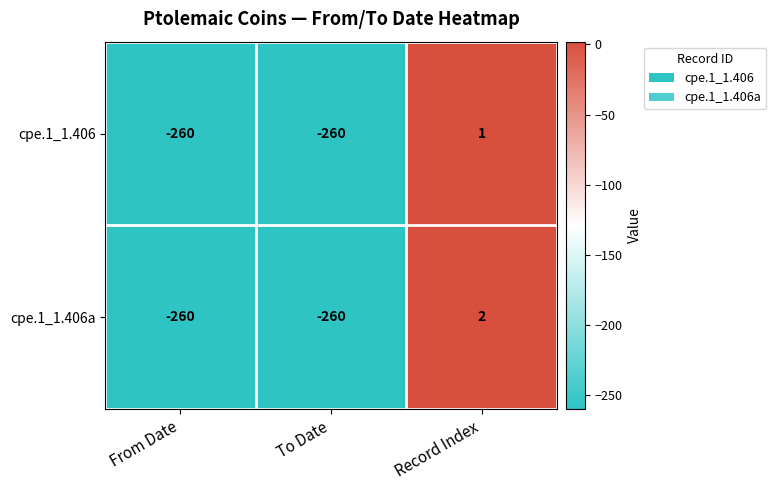

Is the value of cpe.1_1.406 at Record Index greater than the value of cpe.1_1.406a at Record Index?

No